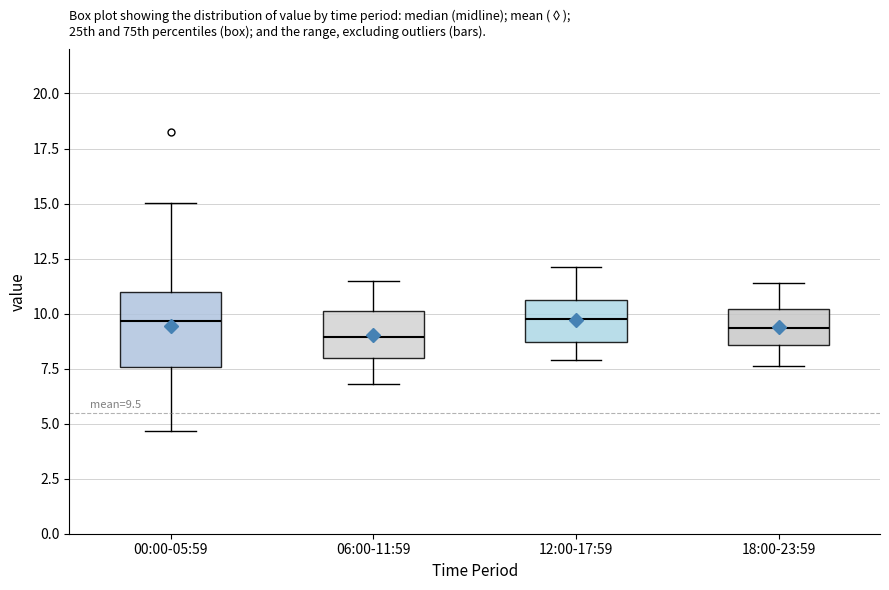

Comparing the boxes themselves (not the whiskers), which one is the tallest?

00:00-05:59